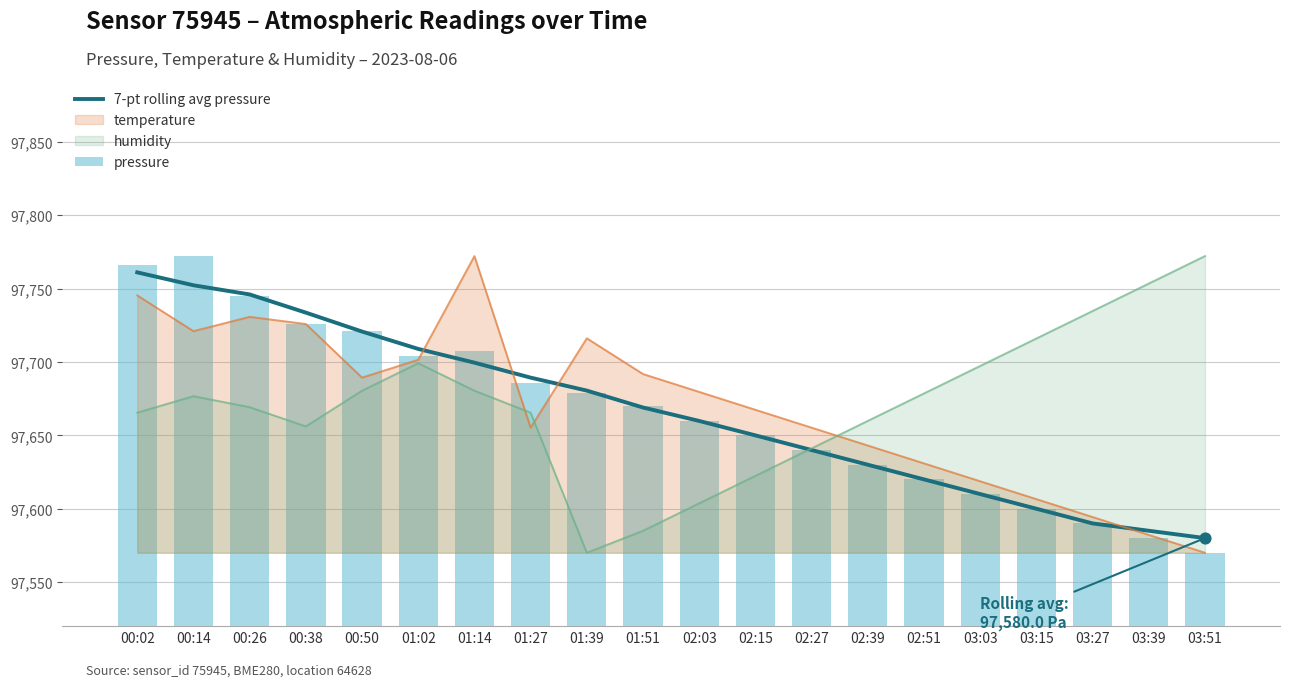

Which series contains the lowest Y value?

pressure